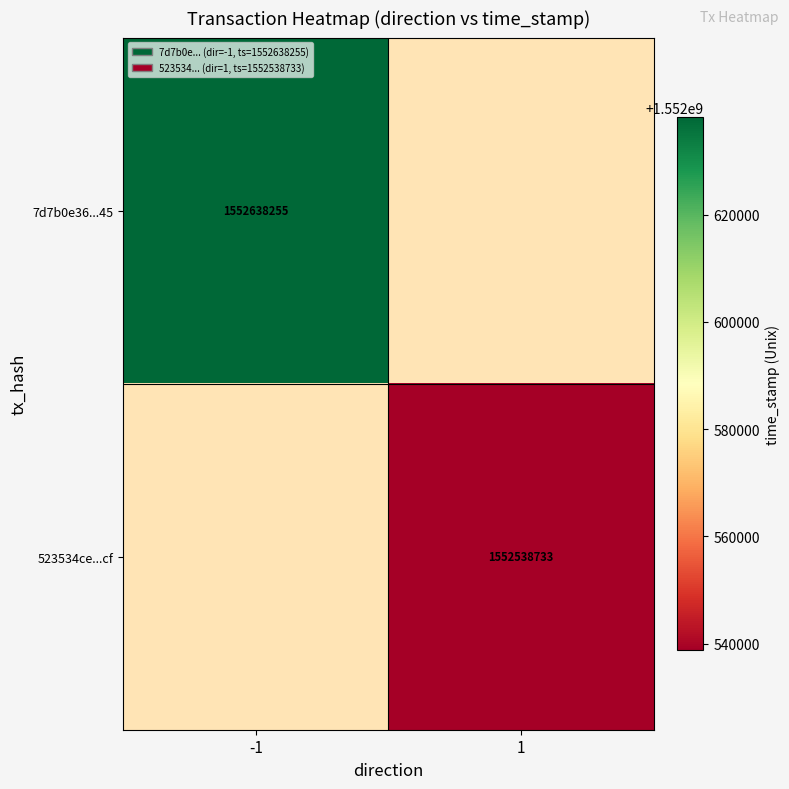

Between 1 and -1, which is larger?

-1